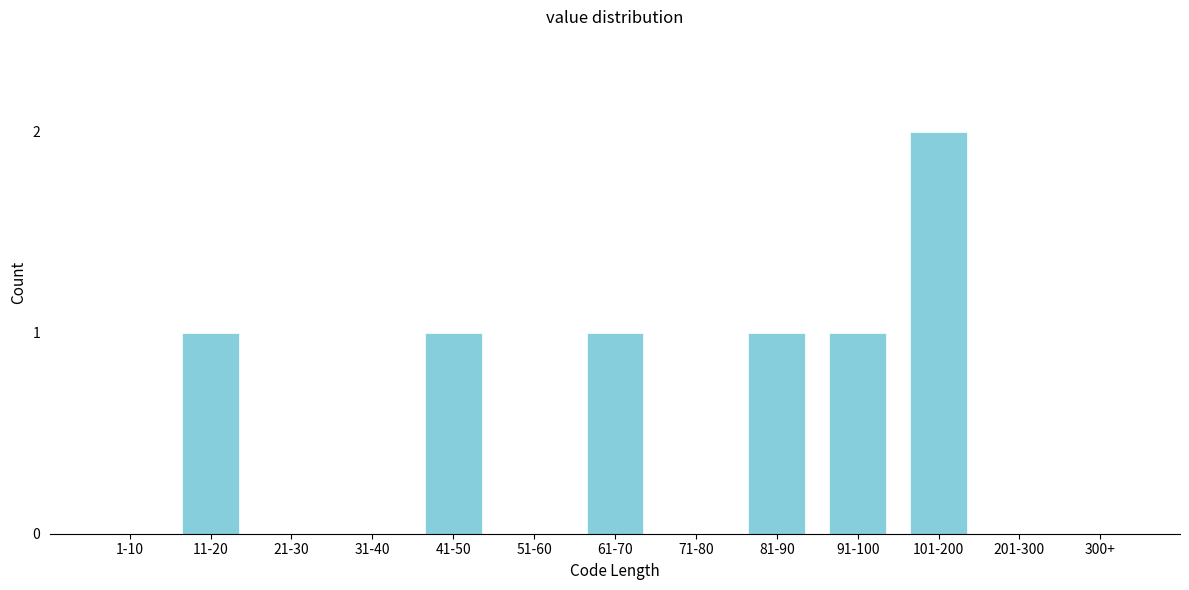

Reading right to left, extract all data points from this chart.

300+=0	201-300=0	101-200=2	91-100=1	81-90=1	71-80=0	61-70=1	51-60=0	41-50=1	31-40=0	21-30=0	11-20=1	1-10=0